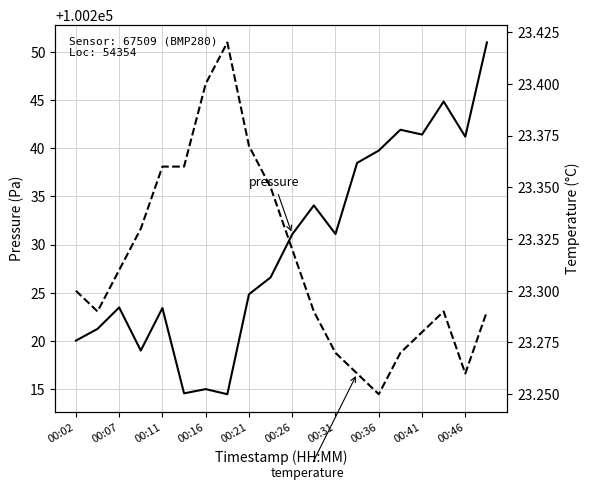

How many values in the pressure series exceed 100231?

10